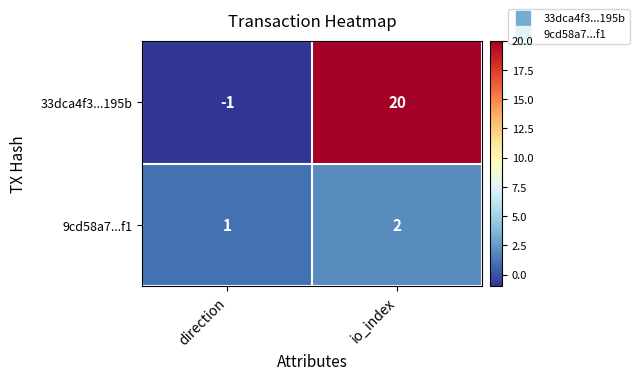

Which category has the highest value across all series?

io_index